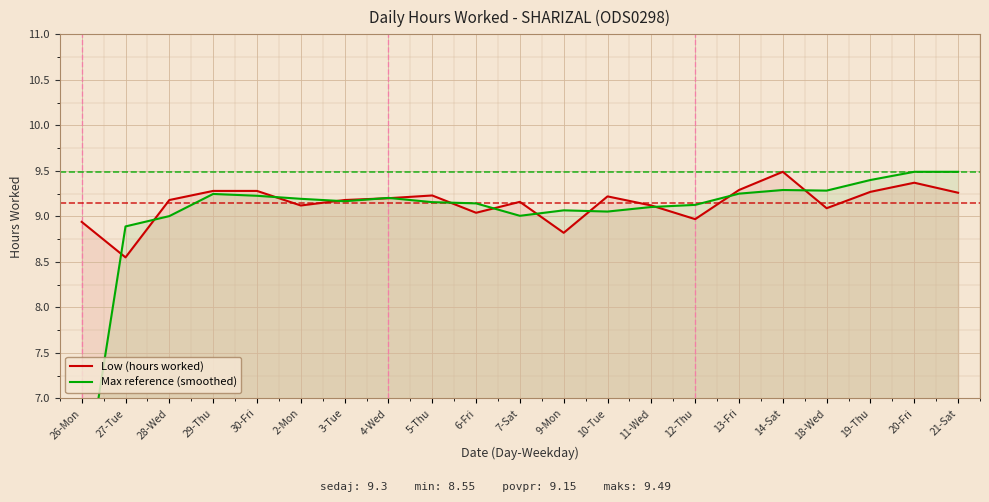

Rank the categories by Low (hours worked) value from highest to lowest.

14-Sat, 20-Fri, 13-Fri, 29-Thu, 30-Fri, 19-Thu, 21-Sat, 5-Thu, 10-Tue, 4-Wed, 28-Wed, 3-Tue, 7-Sat, 2-Mon, 11-Wed, 18-Wed, 6-Fri, 12-Thu, 26-Mon, 9-Mon, 27-Tue